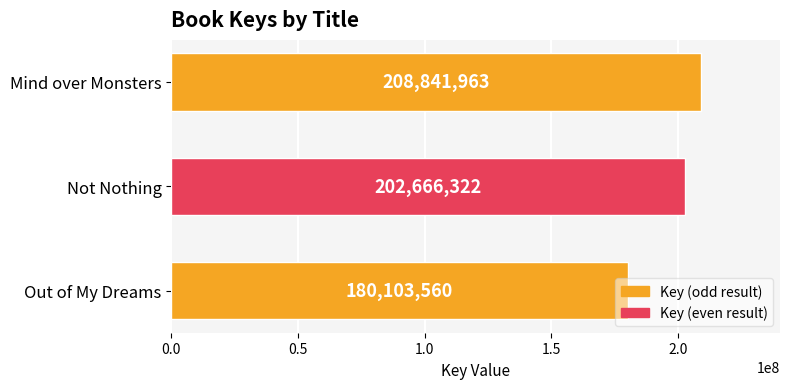

What is the sum of all values?

591611845